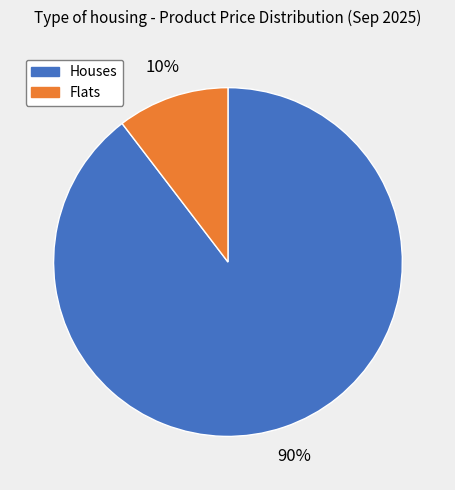

To the nearest percent, what is the average slice percentage?

50%